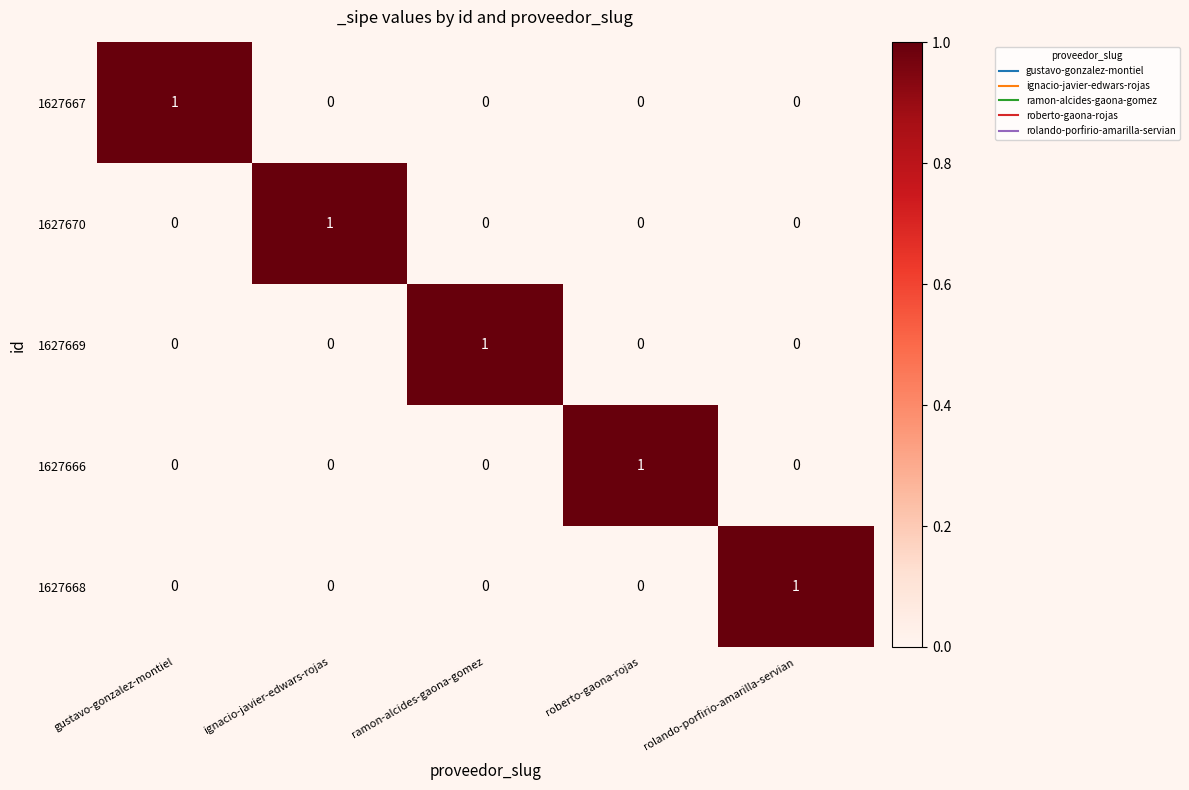

Reading left to right, extract all data points from this chart.

1627667: 1	0	0	0	0
1627670: 0	1	0	0	0
1627669: 0	0	1	0	0
1627666: 0	0	0	1	0
1627668: 0	0	0	0	1